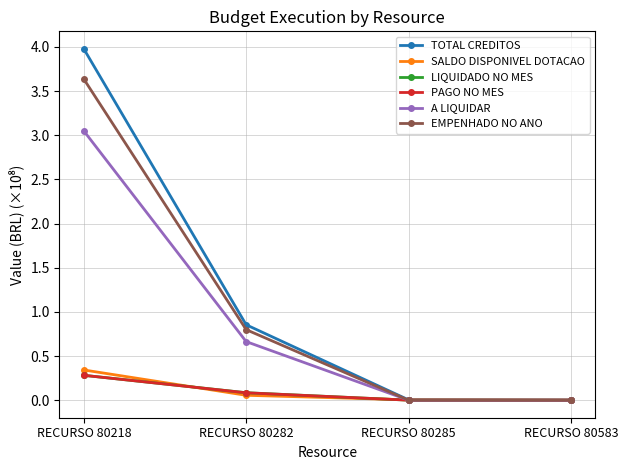

What is the sum of all SALDO DISPONIVEL DOTACAO values?

0.4